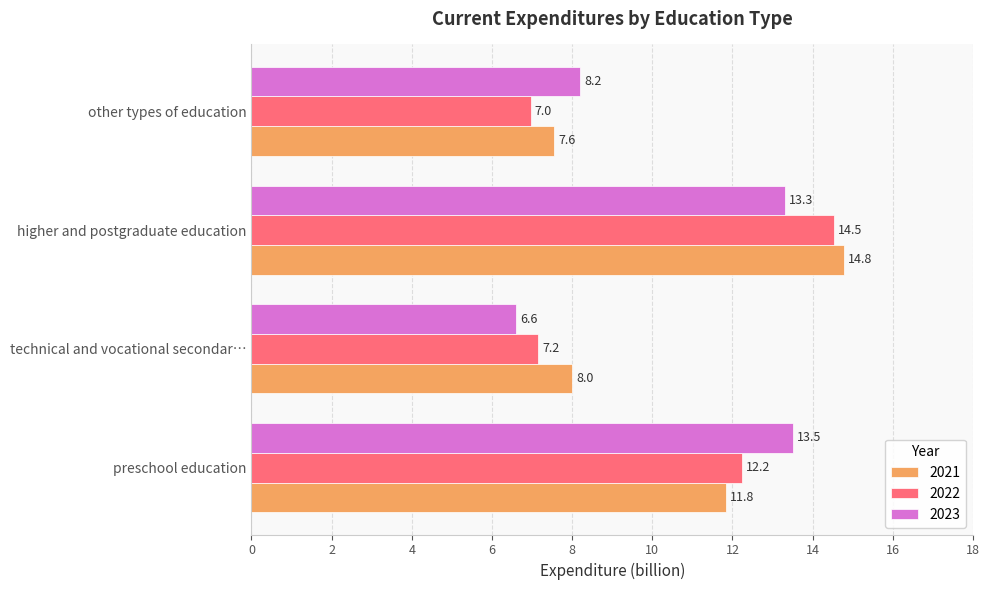

List the series in order of their overall mean, highest first.

2021, 2023, 2022